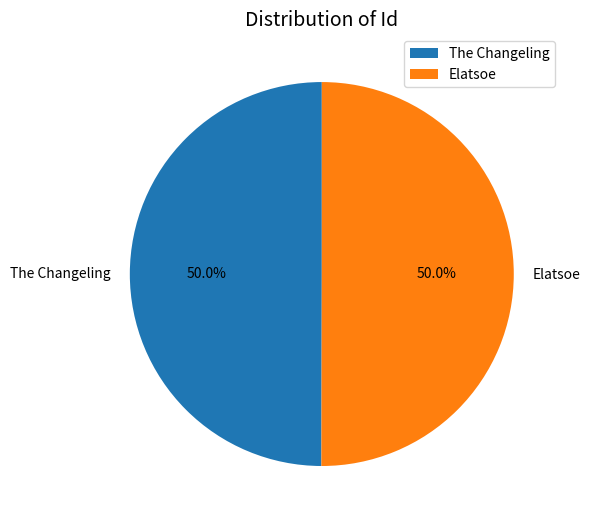

True or false: Elatsoe accounts for 50% of the total.

True